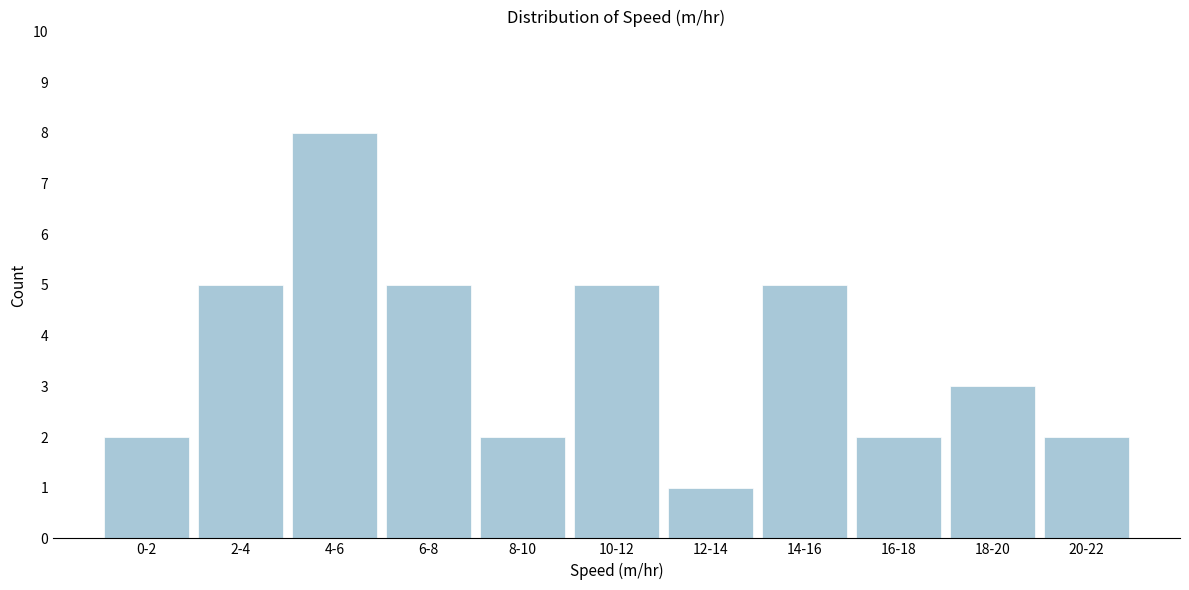

Reading left to right, what are all the values shown in this chart?

2	5	8	5	2	5	1	5	2	3	2